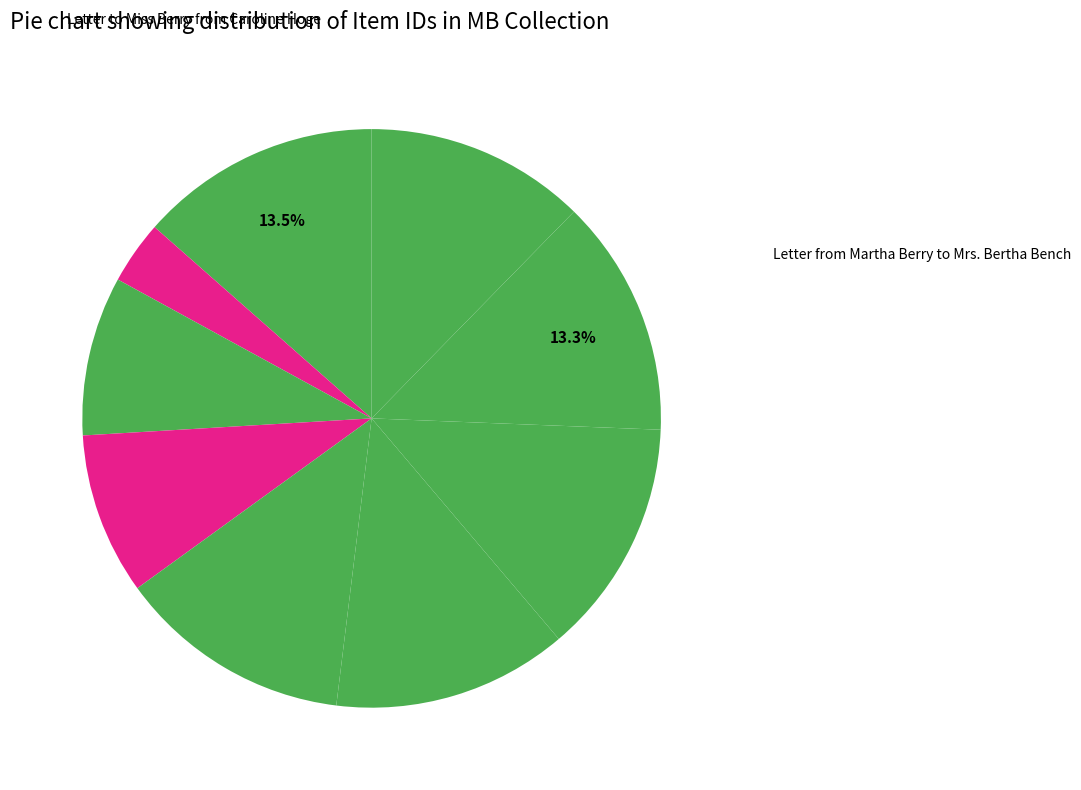

How many slices are in this pie chart?

9